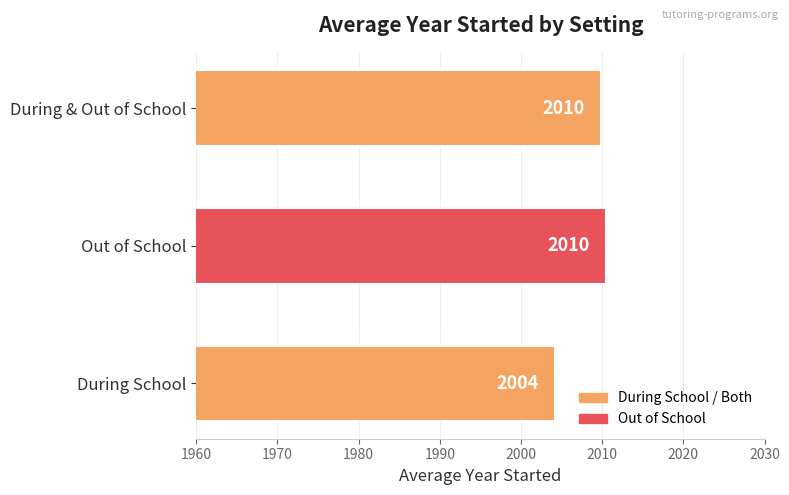

What is the sum of the values at During & Out of School and During School?

4014.0